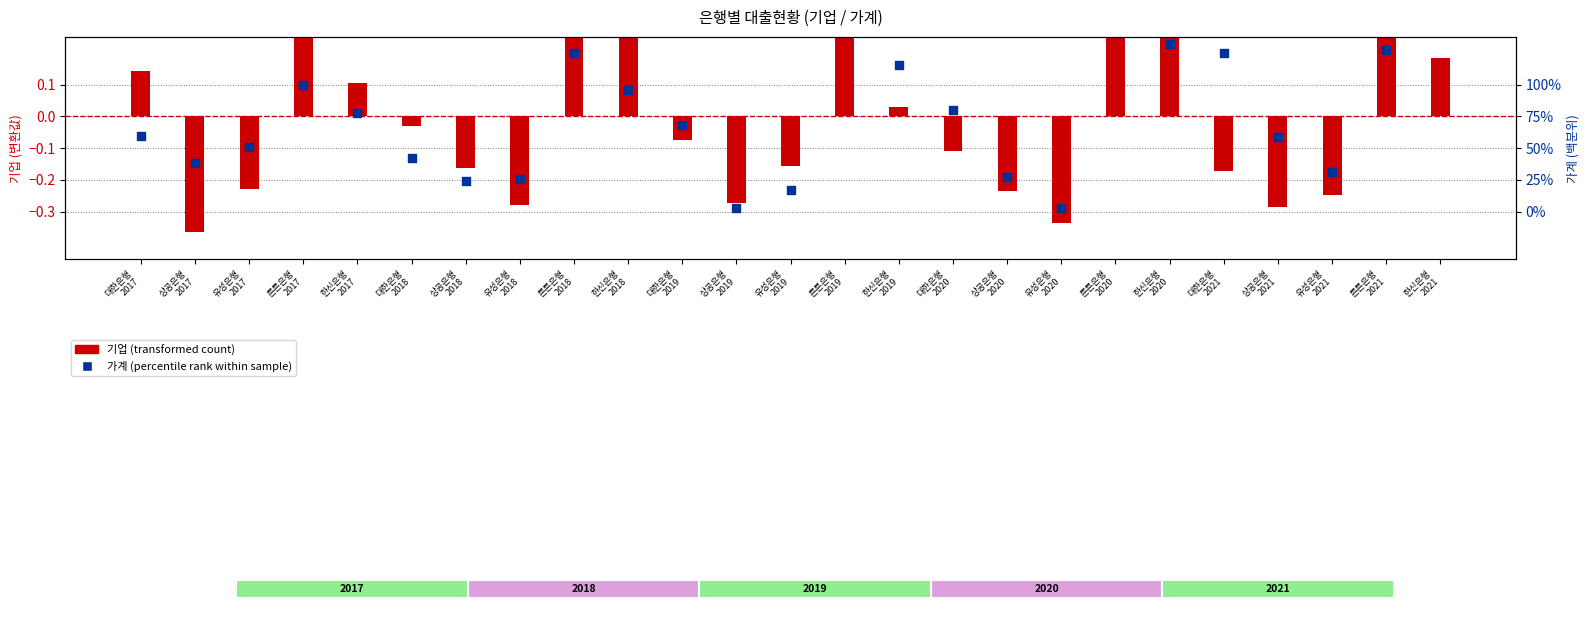

Which series has the largest Y range (max minus min)?

기업 (transformed count)